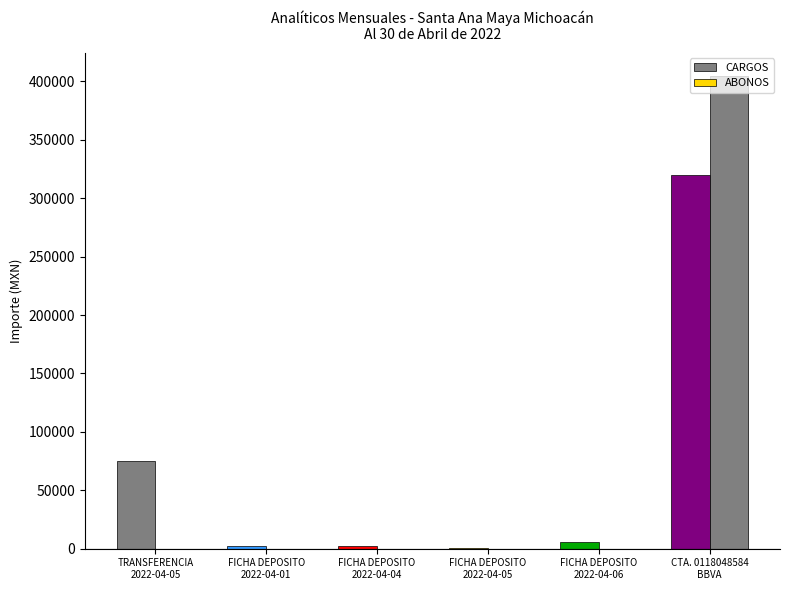

What is the label of the 4th bar from the left?

FICHA DEPOSITO
2022-04-05